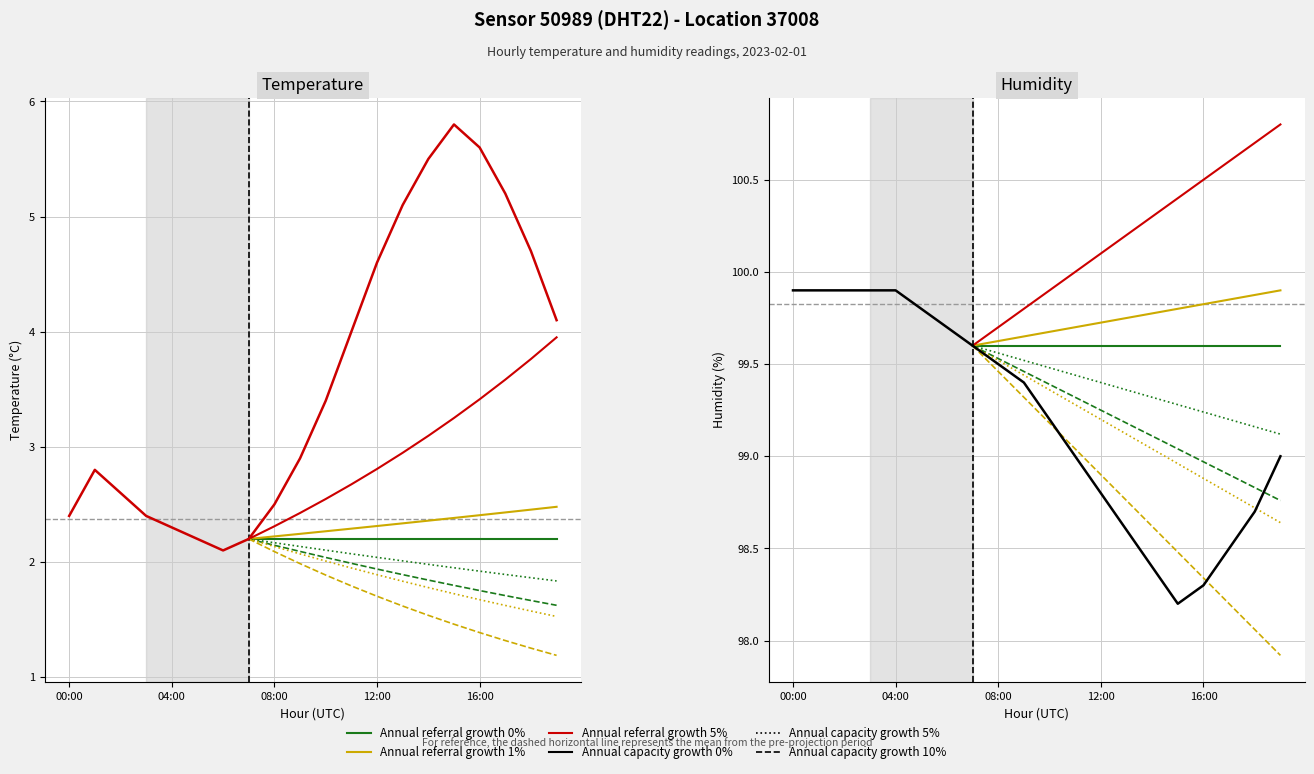

Does the chart display data point markers on the line(s)?

No